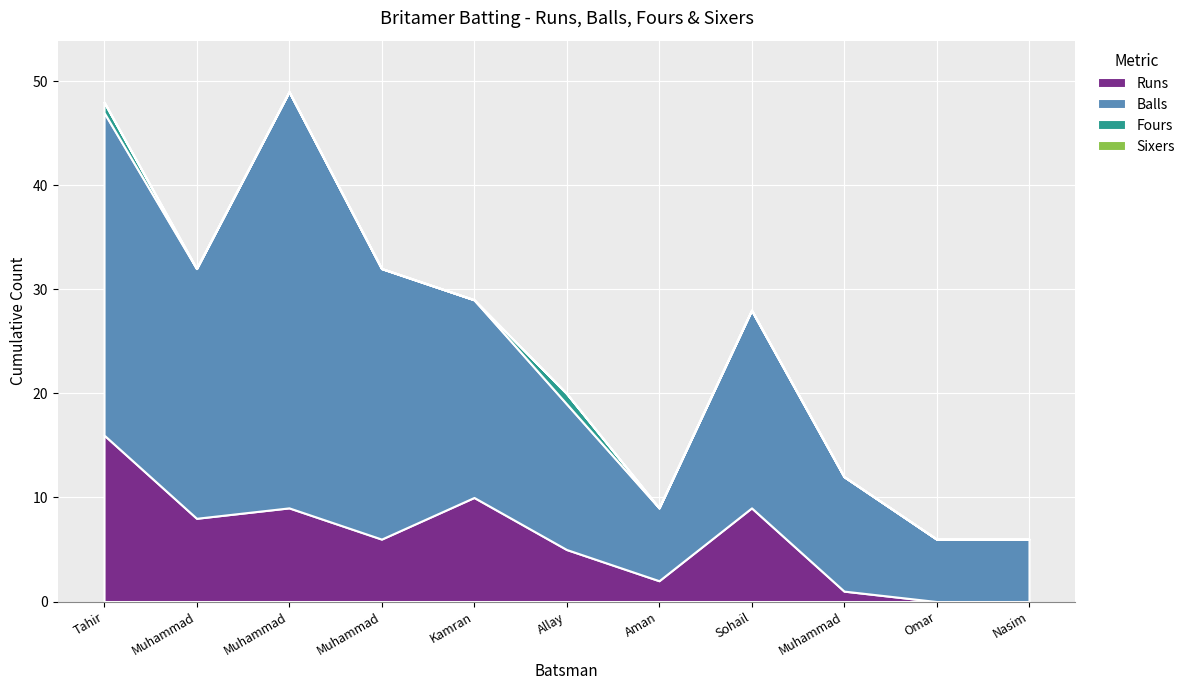

What is the difference between the maximum and minimum values in the Runs series?

16